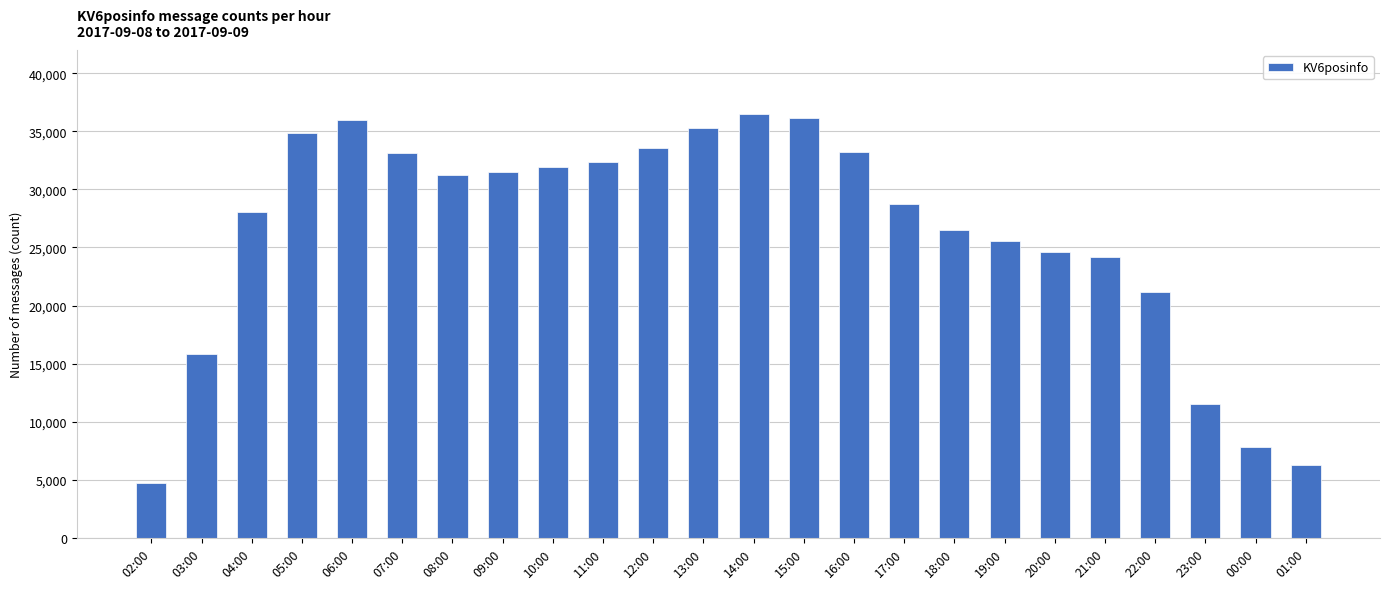

Which has a higher value, 03:00 or 04:00?

04:00